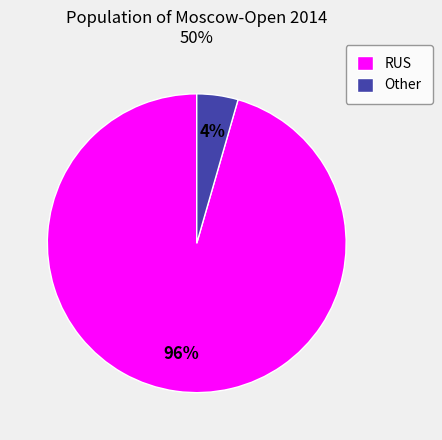

To the nearest percent, what portion does Other represent?

4%